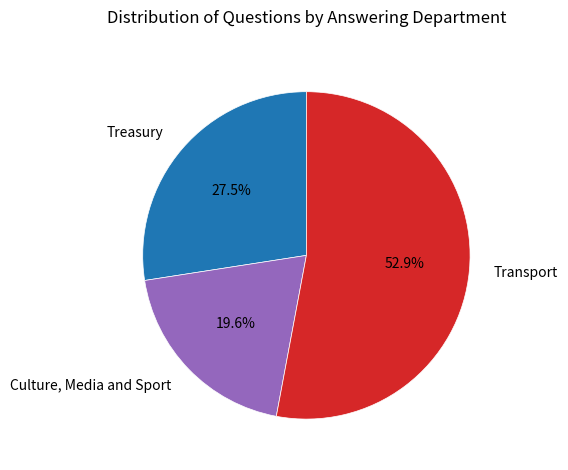

How many segments does this pie chart have?

3